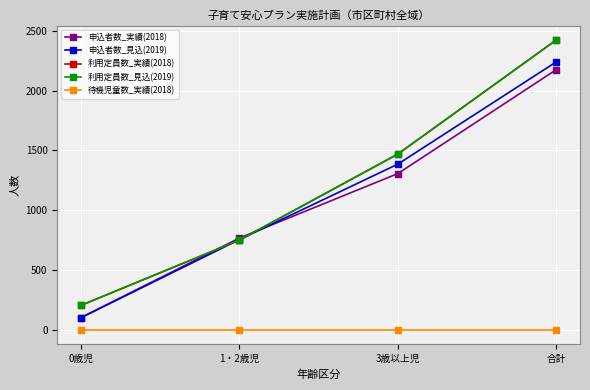

Does the chart have visible grid lines?

Yes